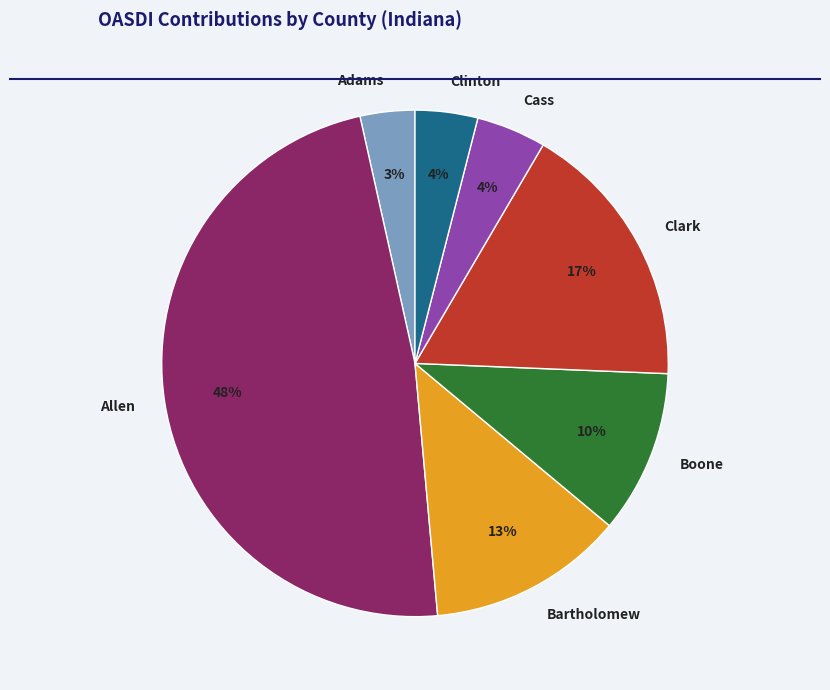

How many slices are in this pie chart?

7